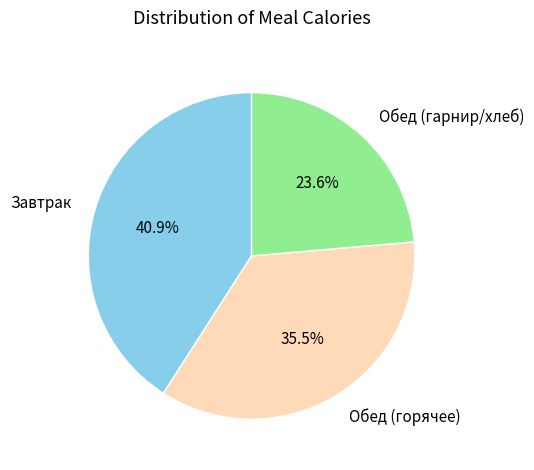

Approximately how many times larger is the value at Обед (гарнир/хлеб) compared to Завтрак?

0.6